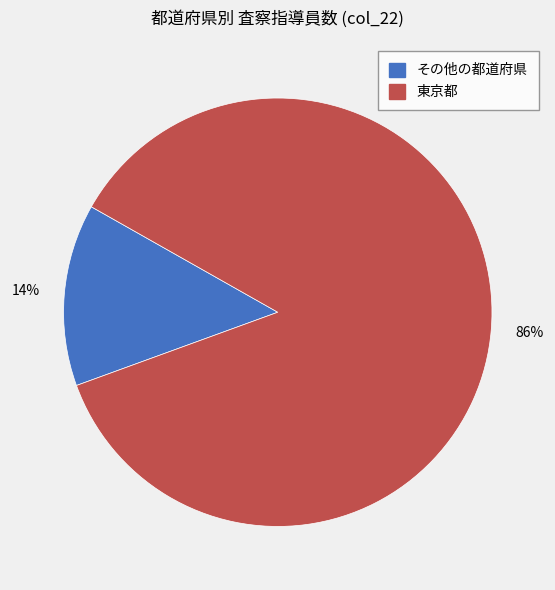

Count the number of slices in the pie.

2